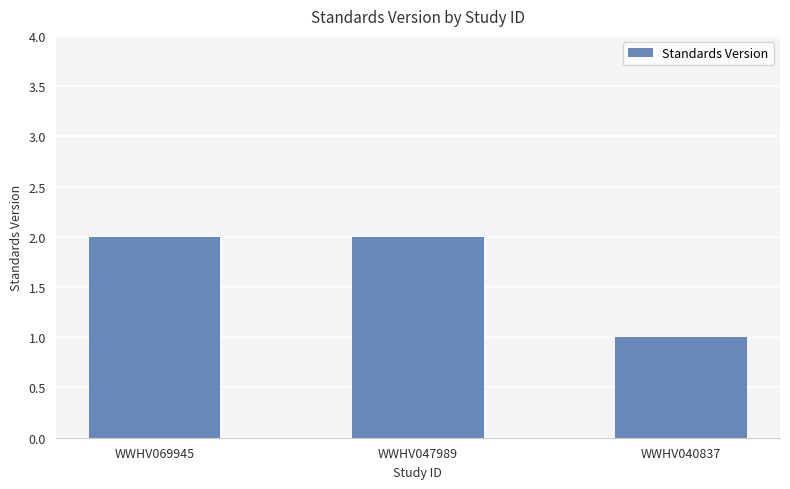

What is the change in value from WWHV047989 to WWHV040837?

-1